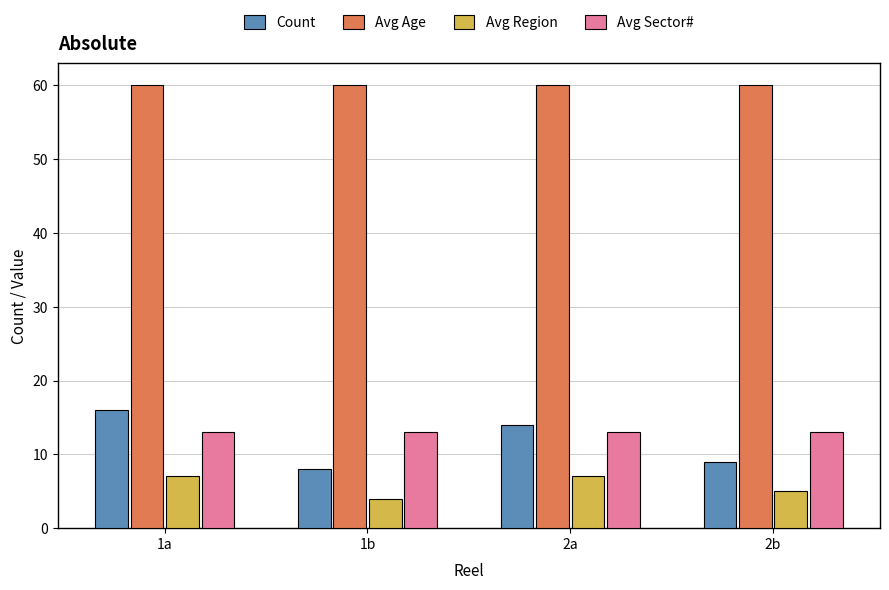

What is the sum of the Count values at 2a and 1b?

22